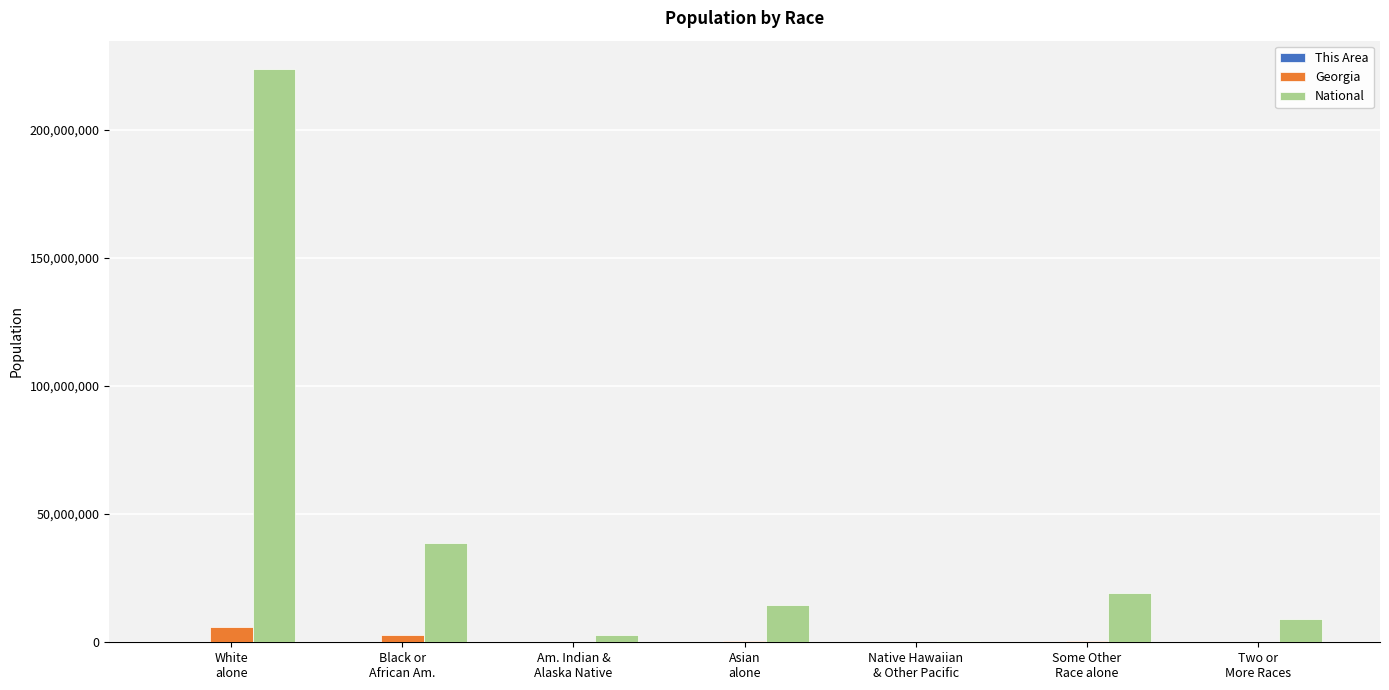

Which series has the largest total across all categories?

National